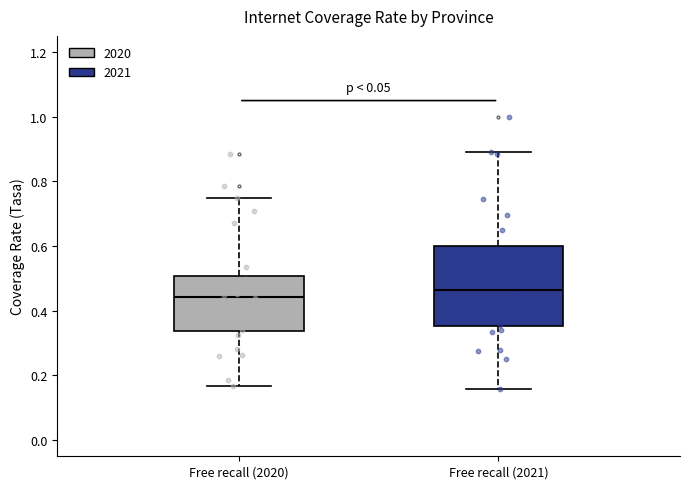

Which box is the tallest, from its lower edge to its upper edge?

Free recall (2021)